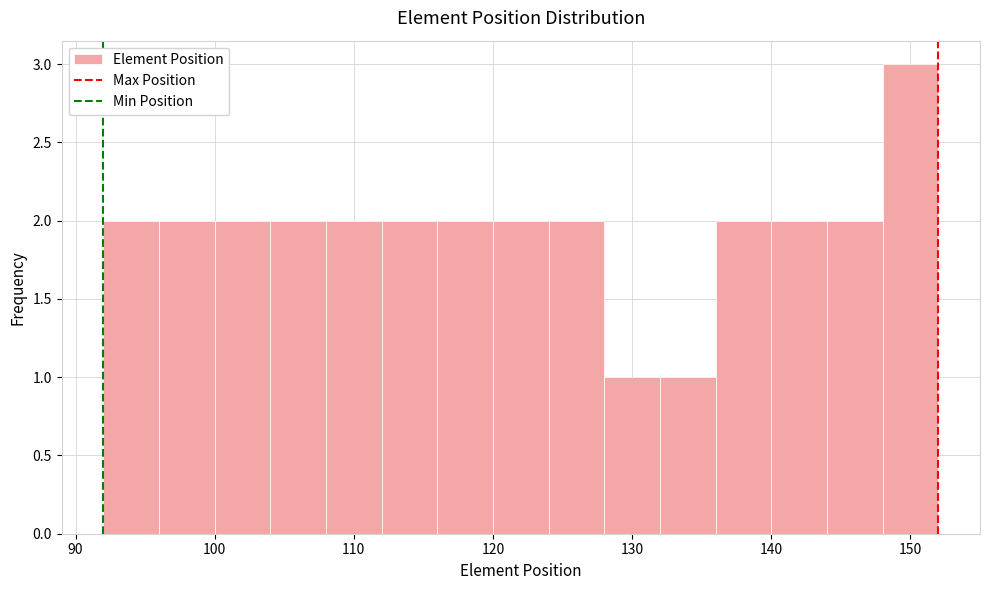

Over which range of the x-axis is the bar tallest?

148 to 152